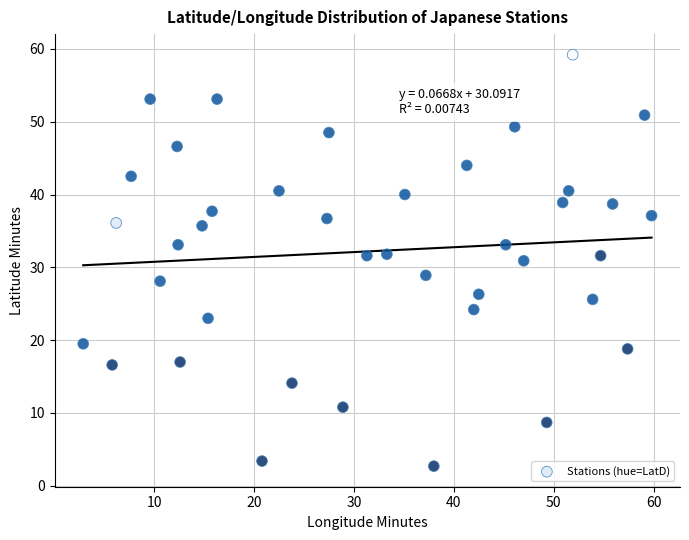

What is the range of X values (max minus min)?

56.9